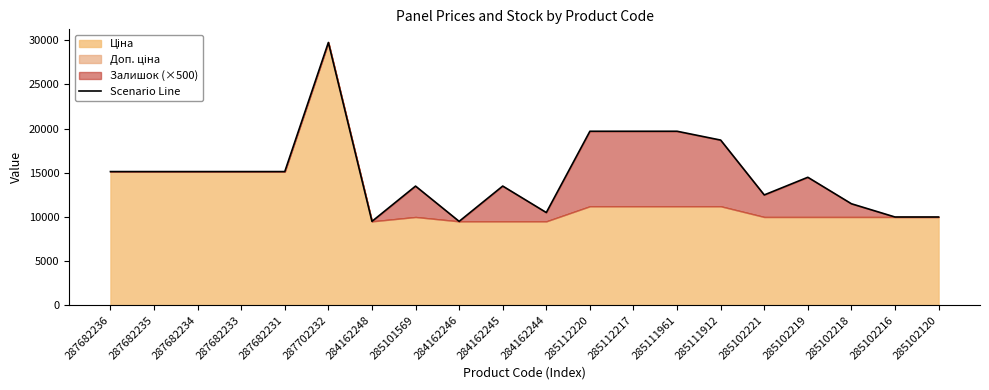

How many values are below 15120?

10